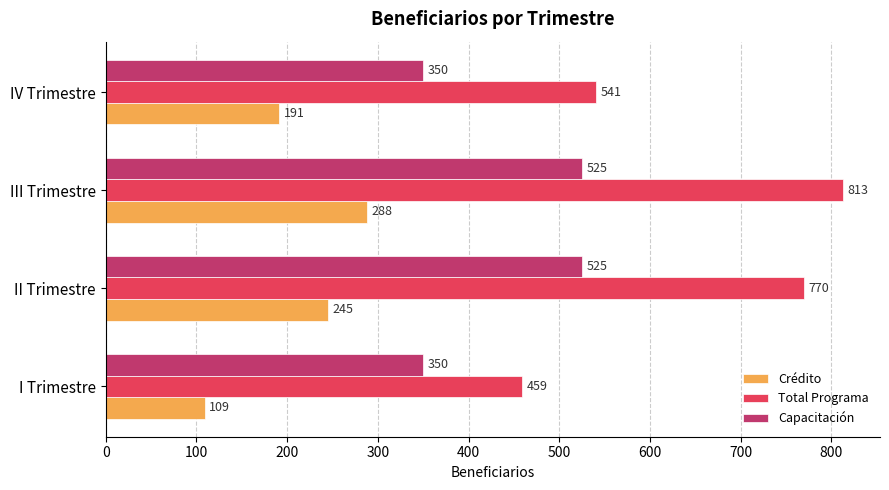

At how many categories does at least one series exceed 258?

4